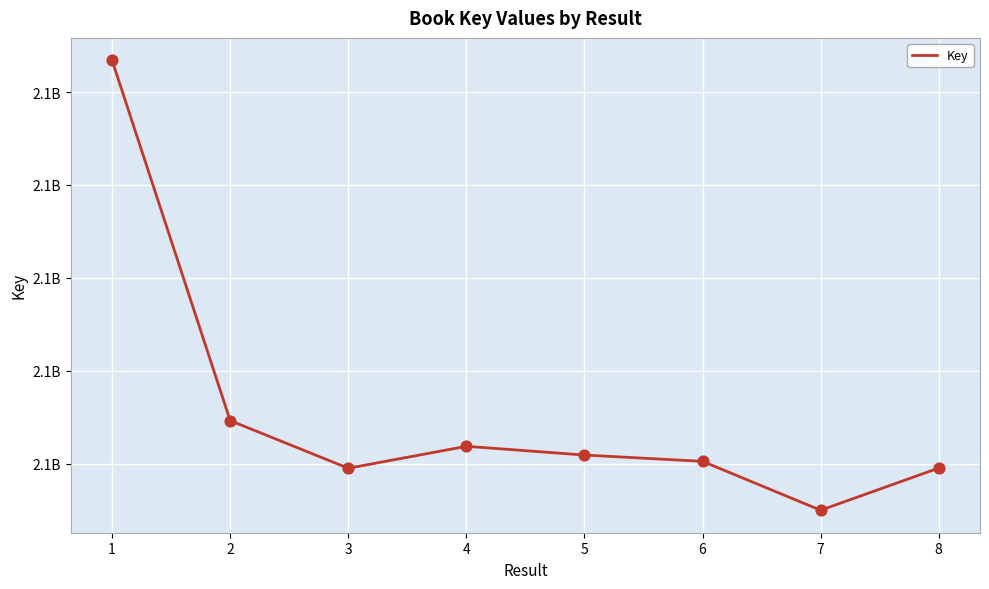

Does the chart have visible grid lines?

Yes